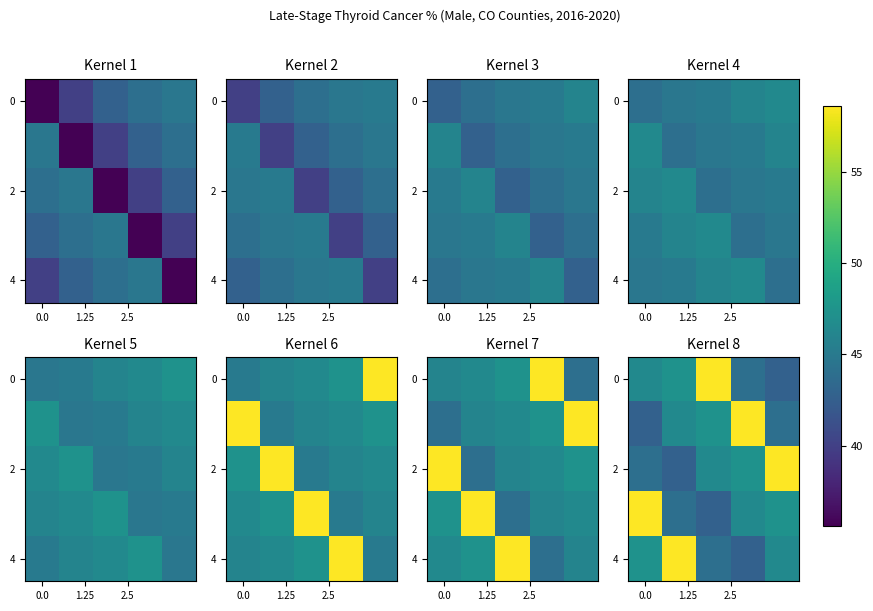

What is the total value across all series at 3?

239.1